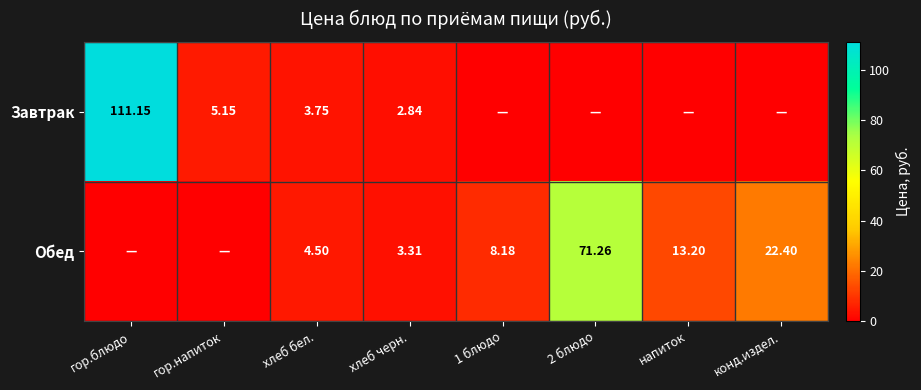

Rank the series at хлеб черн. from lowest to highest value.

Завтрак, Обед